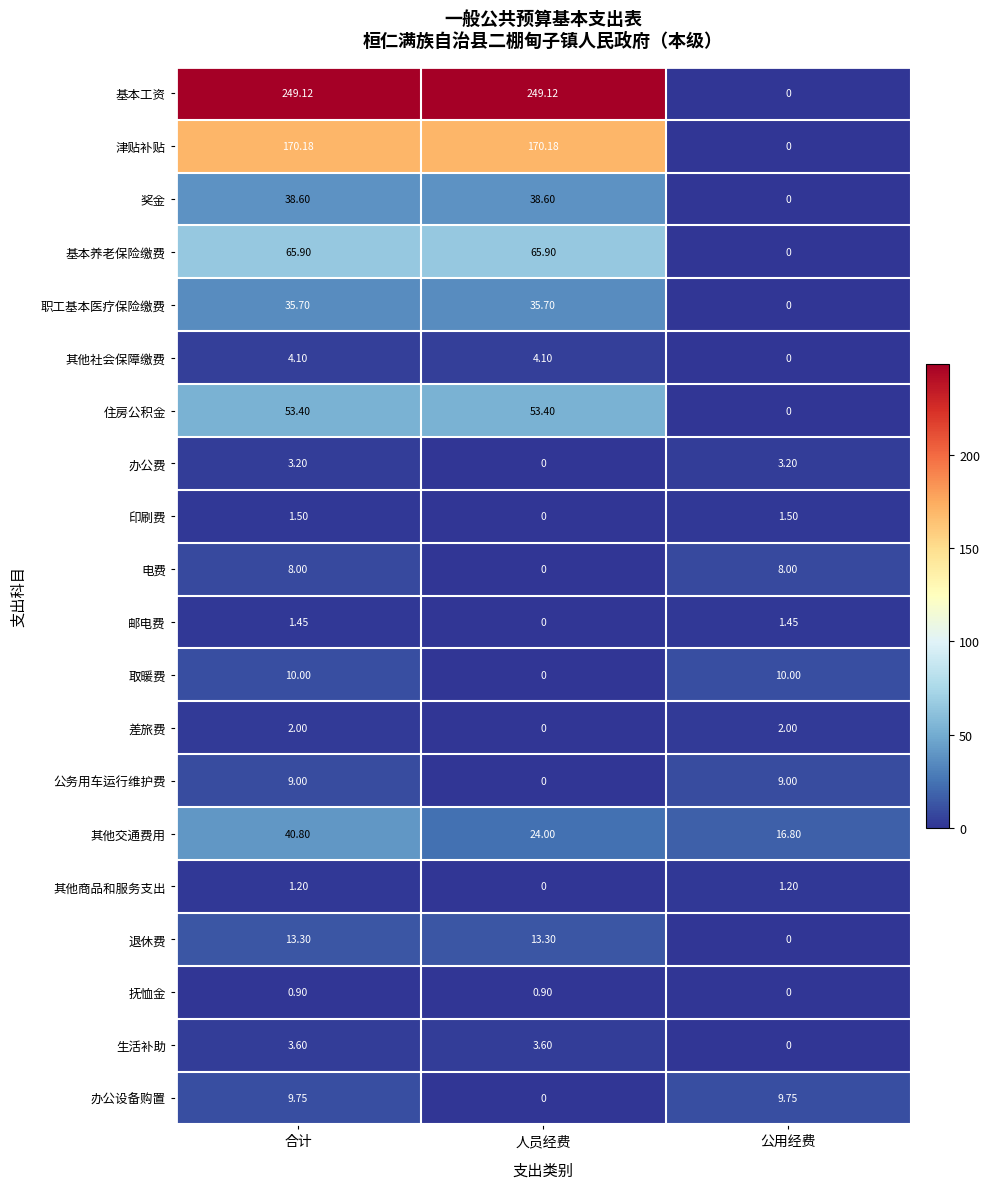

At which label is 生活补助 closest to 1?

公用经费